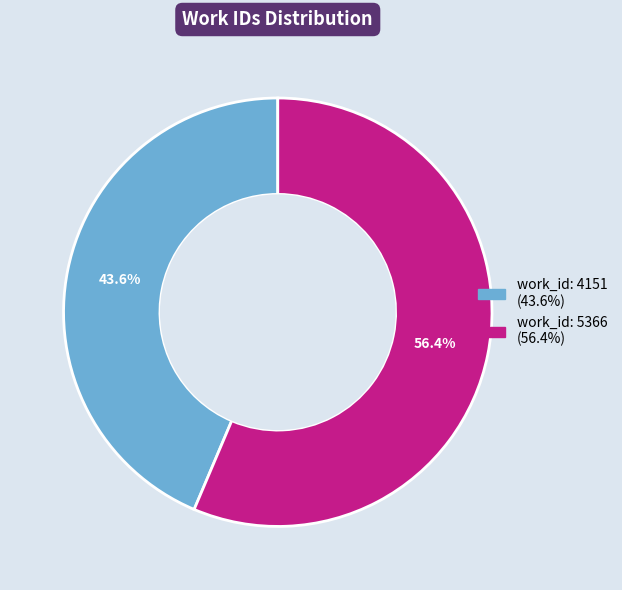

Which has a higher value, work_id: 4151 or work_id: 5366?

work_id: 5366